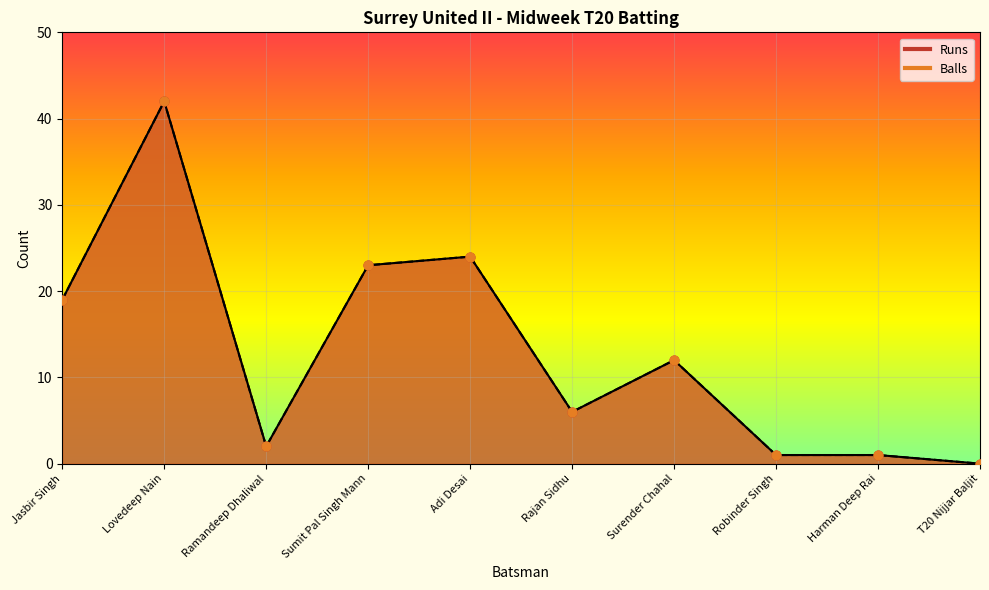

Which series reaches the maximum Y coordinate?

Runs